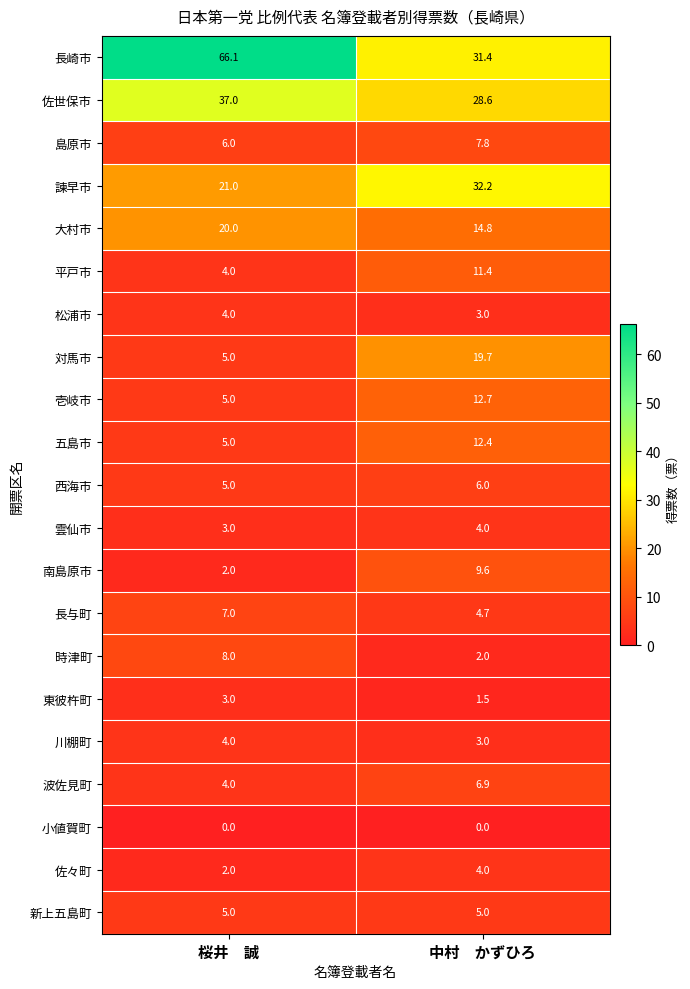

What is the sum of the 島原市 values at 中村　かずひろ and 桜井　誠?

13.8